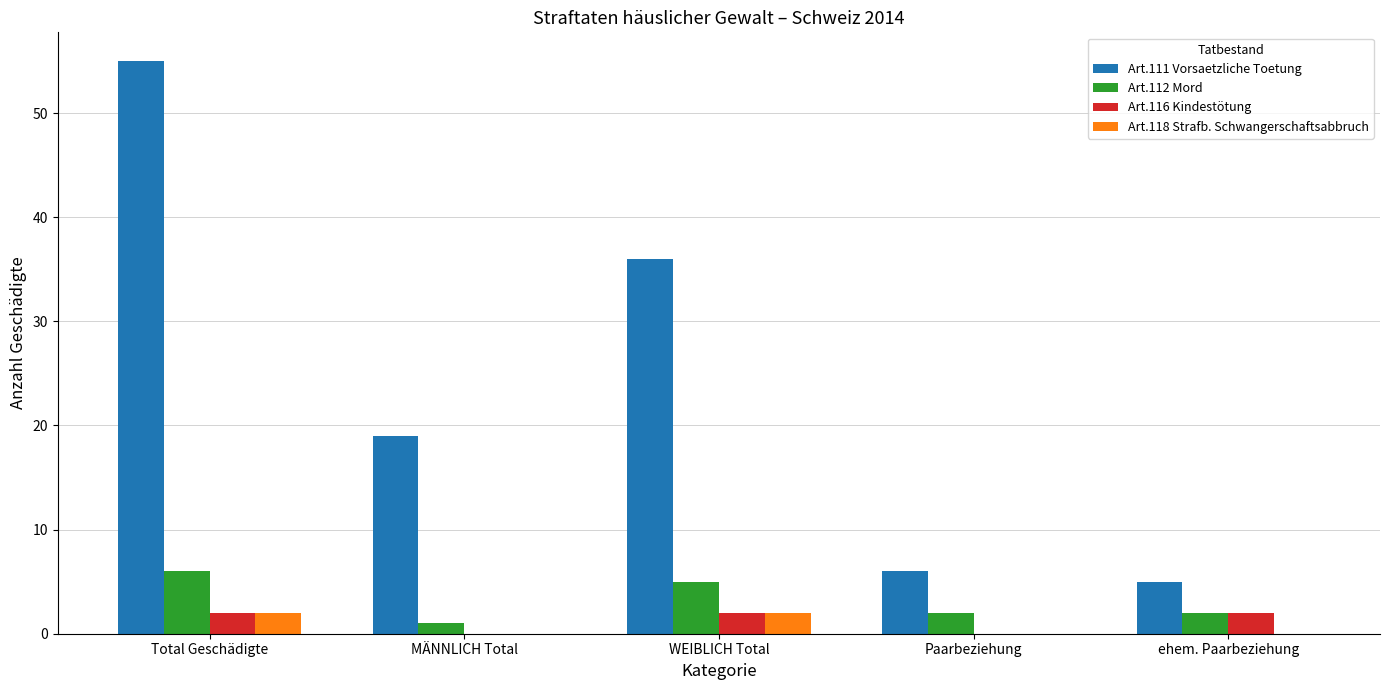

What is the highest value of the Art.112 Mord series?

6